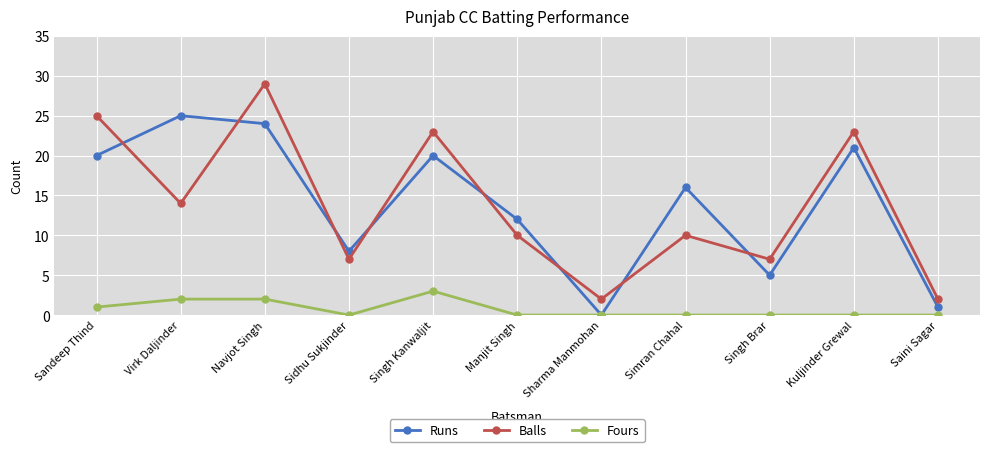

How many interior local peaks does the Balls series have?

4